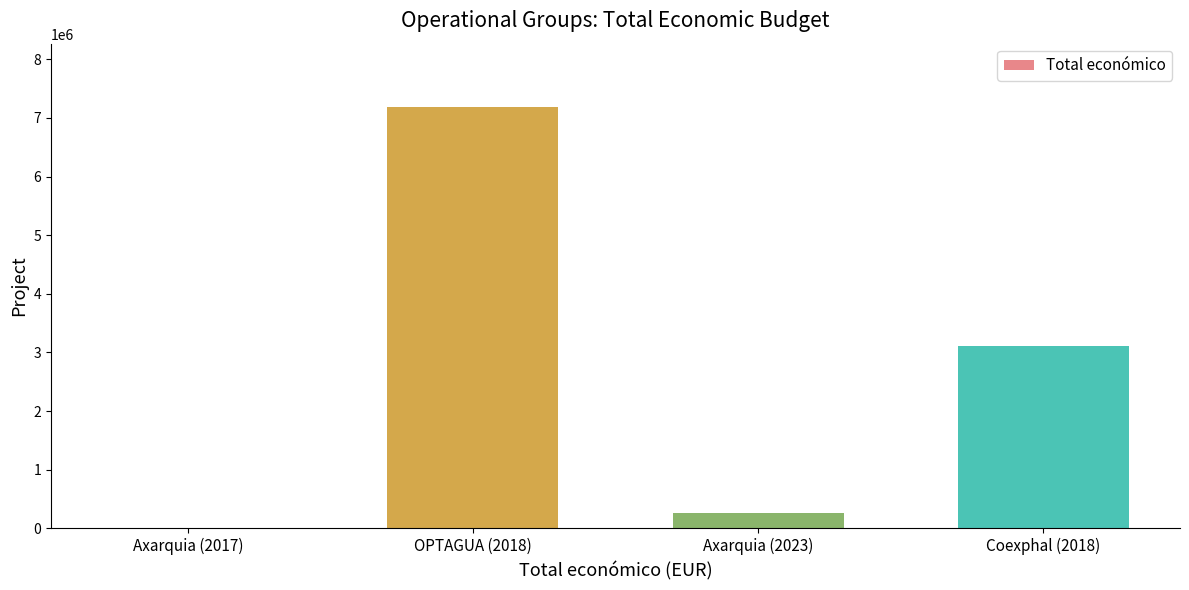

At which label does the data first exceed 3114698?

OPTAGUA (2018)